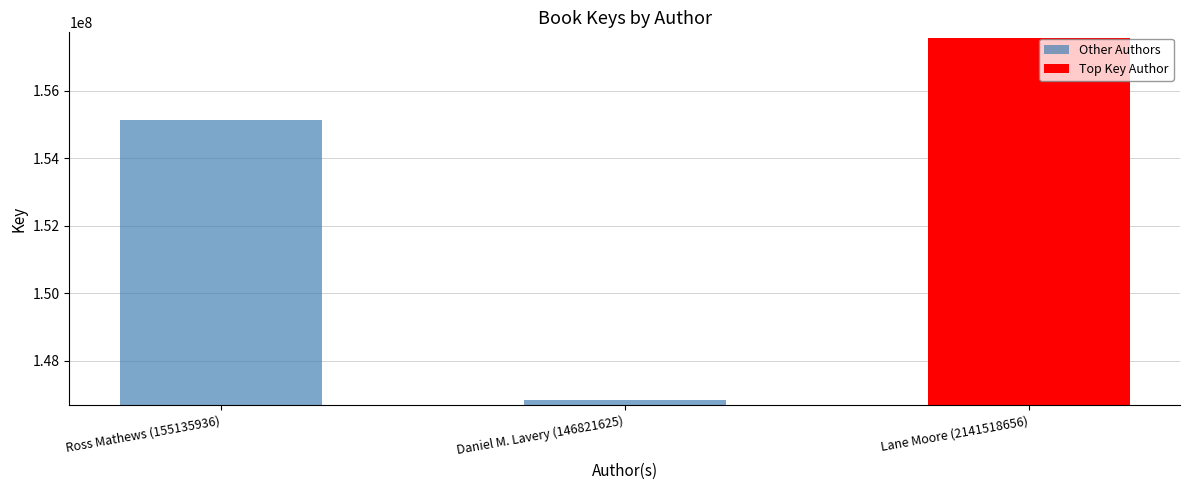

What is the change in value from Ross Mathews (155135936) to Daniel M. Lavery (146821625)?

-8314072